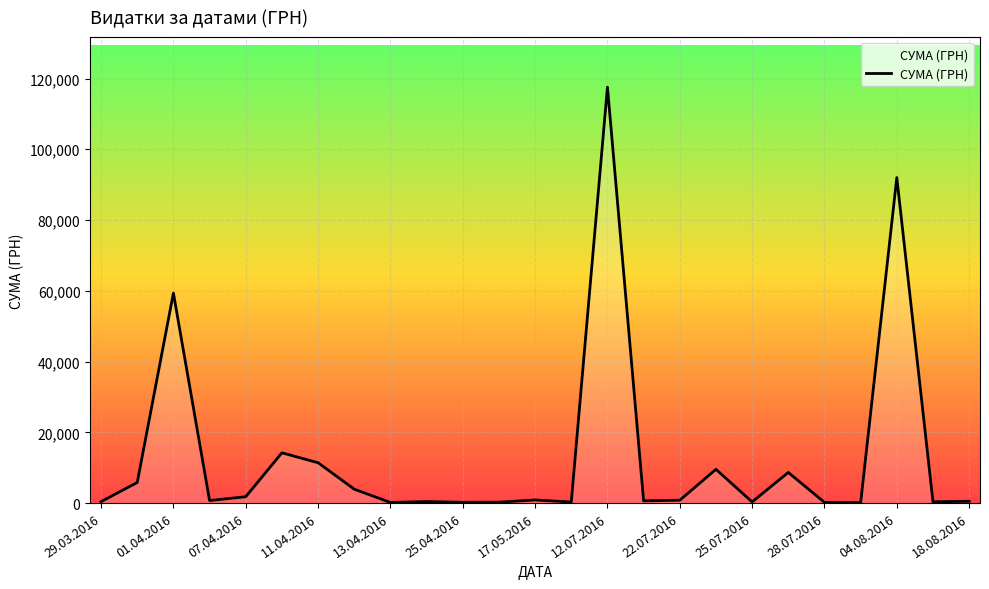

What is the maximum value shown in the chart?

117568.8